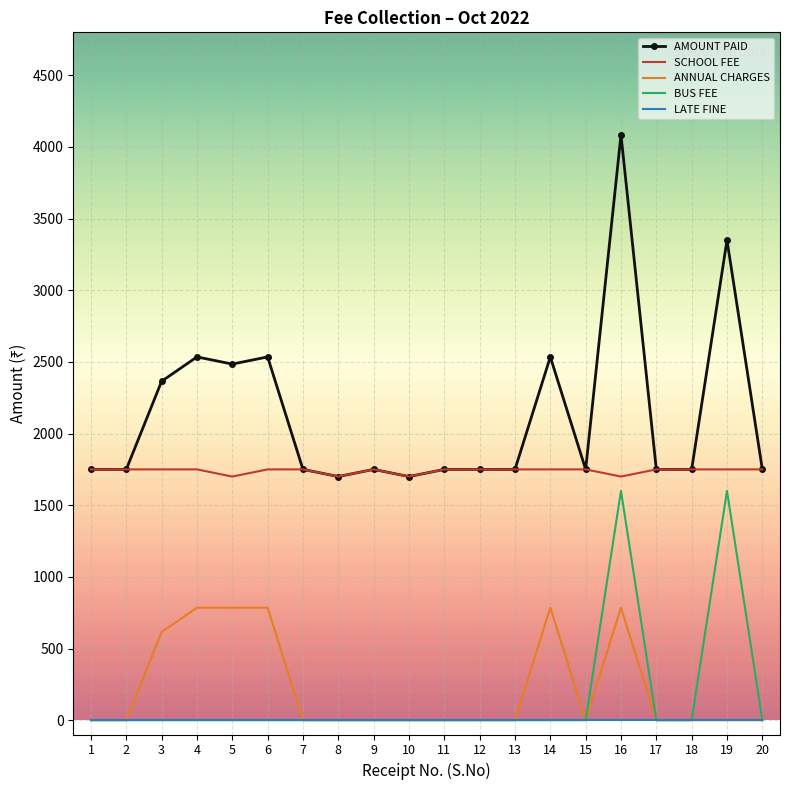

At which category is the sum across all series the highest?

16